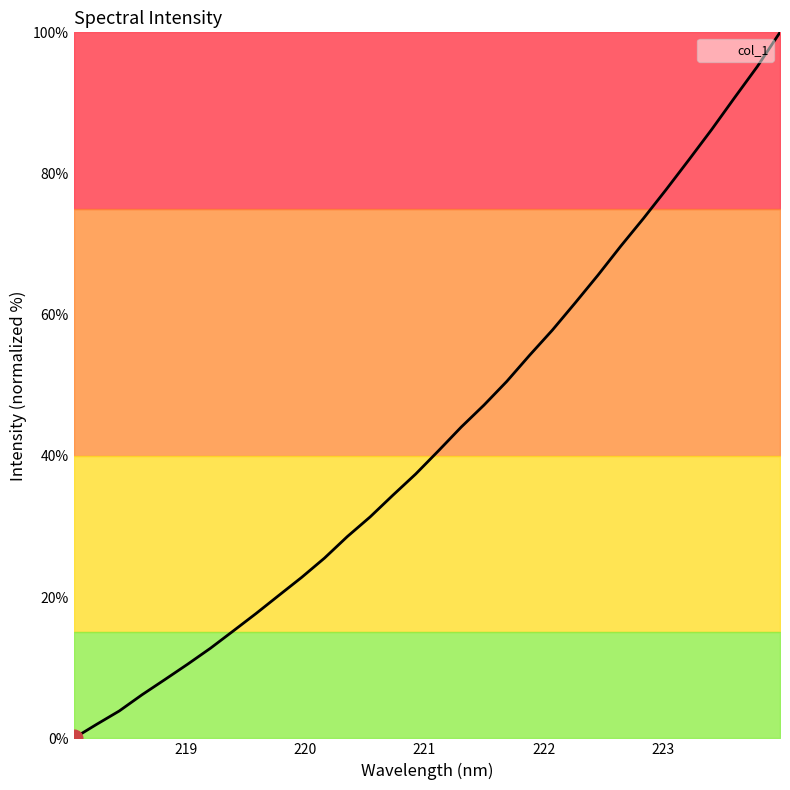

What is the maximum value shown in the chart?

100.0